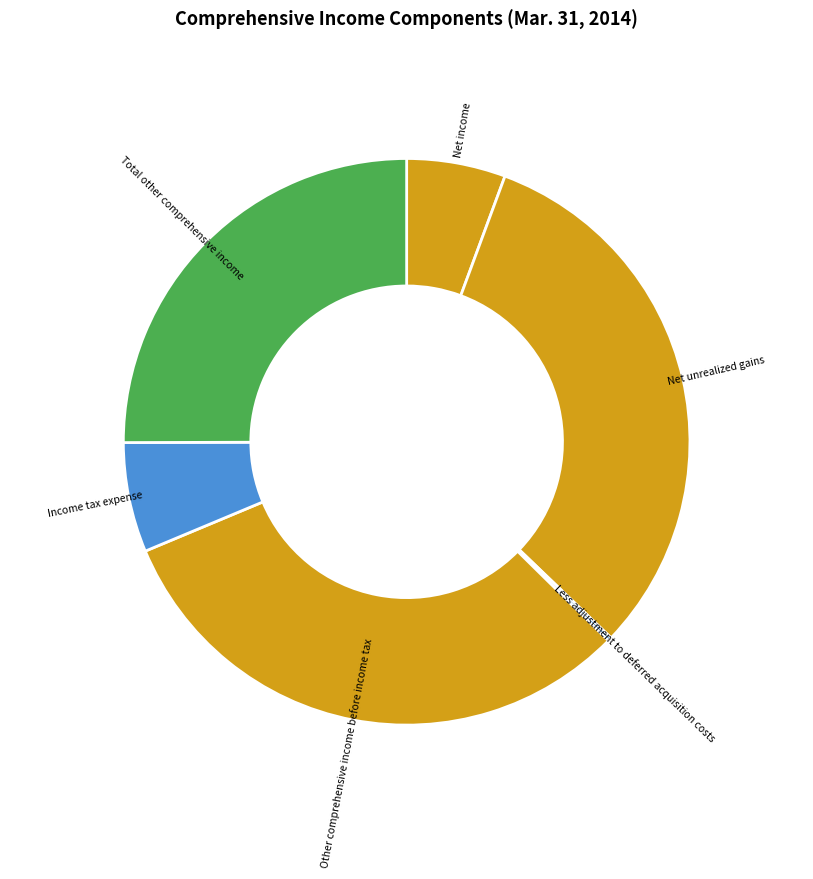

Which has a higher value, Income tax expense or Net unrealized gains?

Net unrealized gains